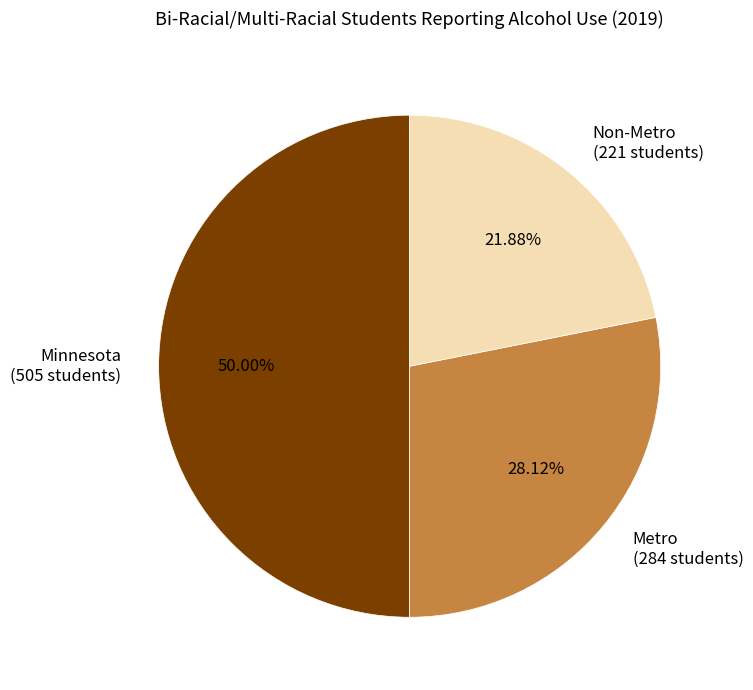

The Minnesota slice represents 50% of the pie. True or false?

True